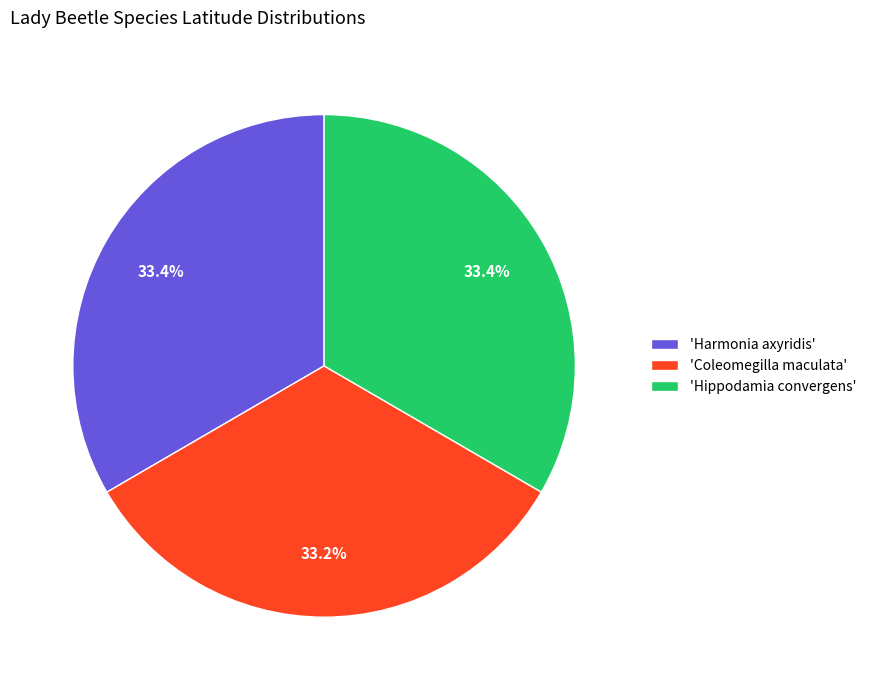

Does 'Harmonia axyridis' account for over 50% of the chart?

No